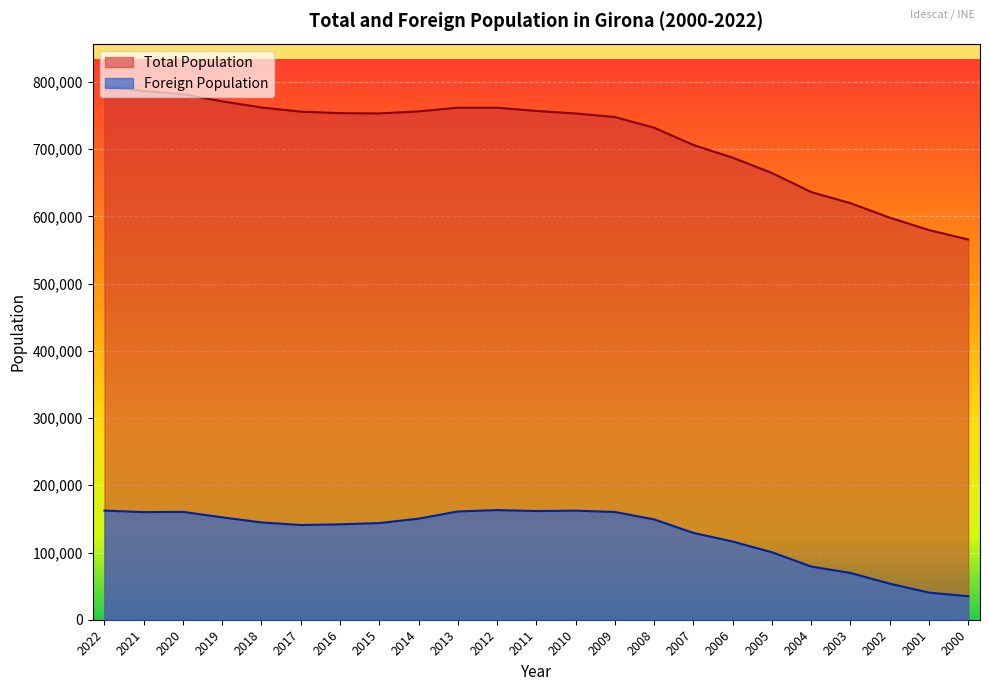

What is the average value of the Foreign Population series?

127725